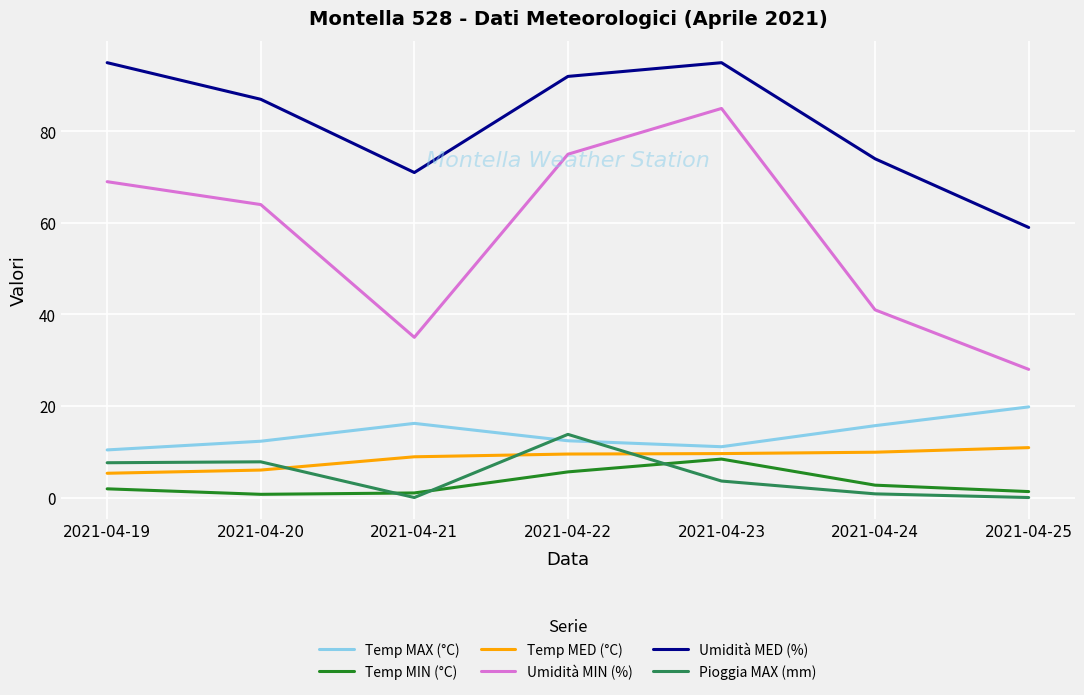

At which label does Umidità MED (%) reach its minimum?

2021-04-25